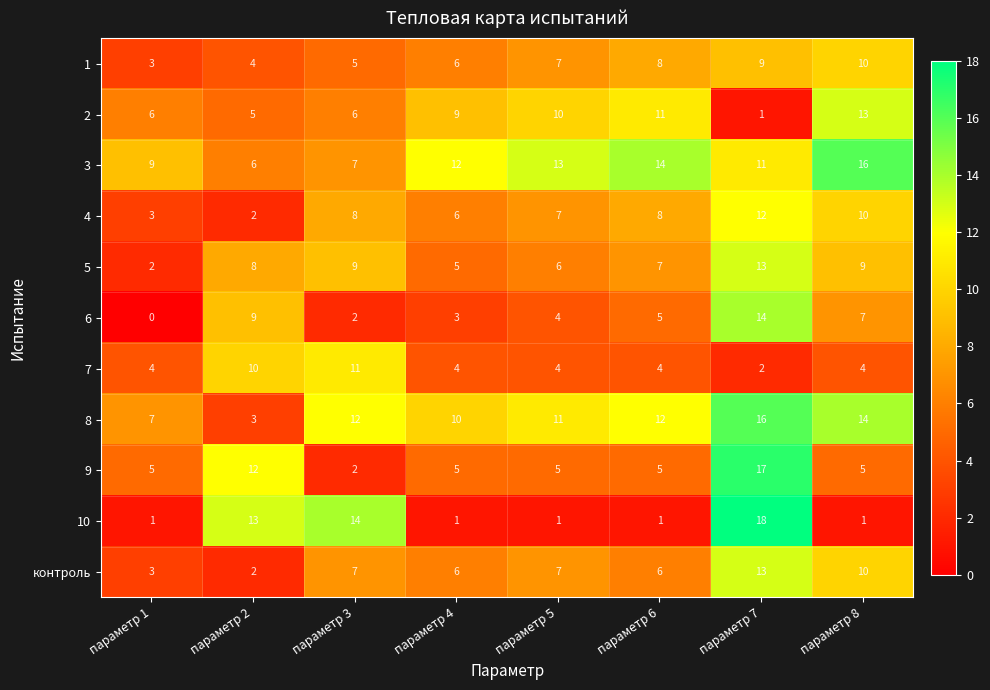

The value of 6 at параметр 1 is 0. True or false?

True